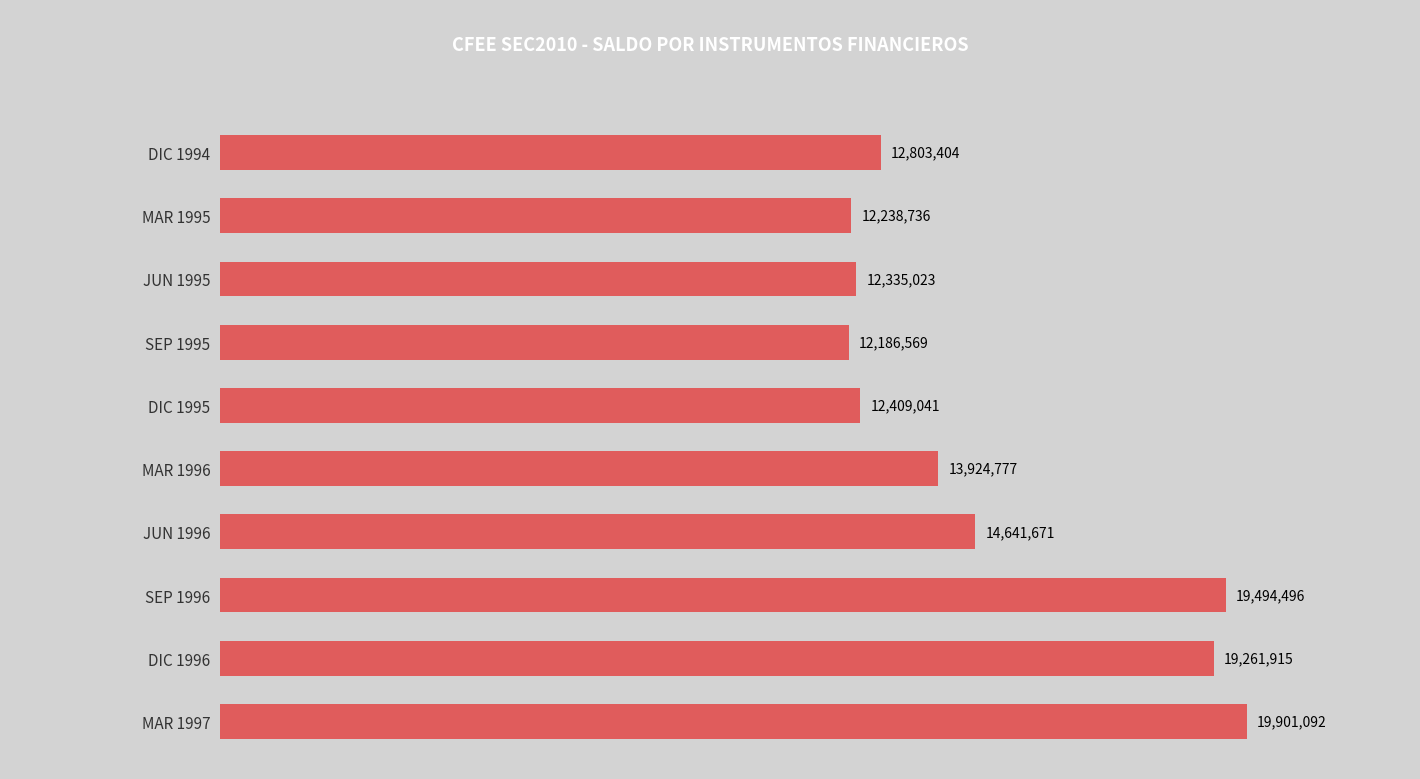

What position from the bottom is MAR 1996?

5